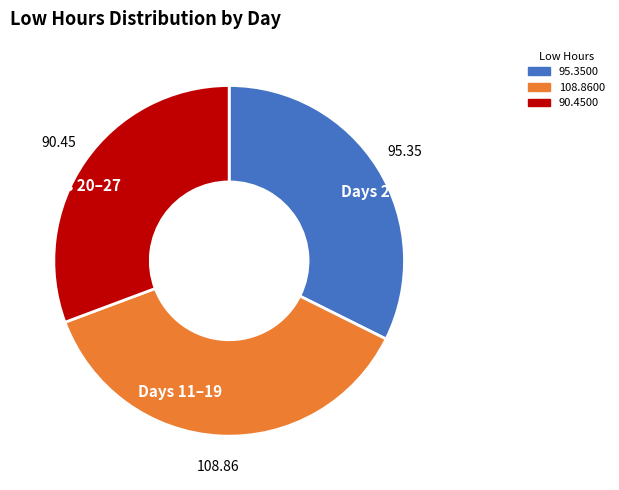

Combined, do Days 20–27 and Days 2–10 account for over 50%?

Yes